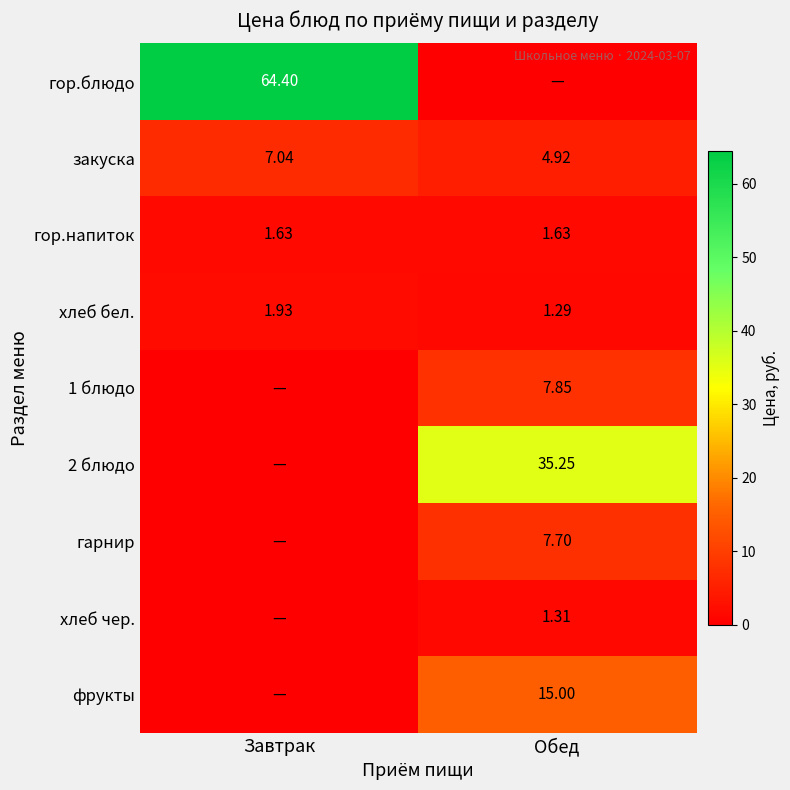

At which label is хлеб бел. closest to 1?

Обед